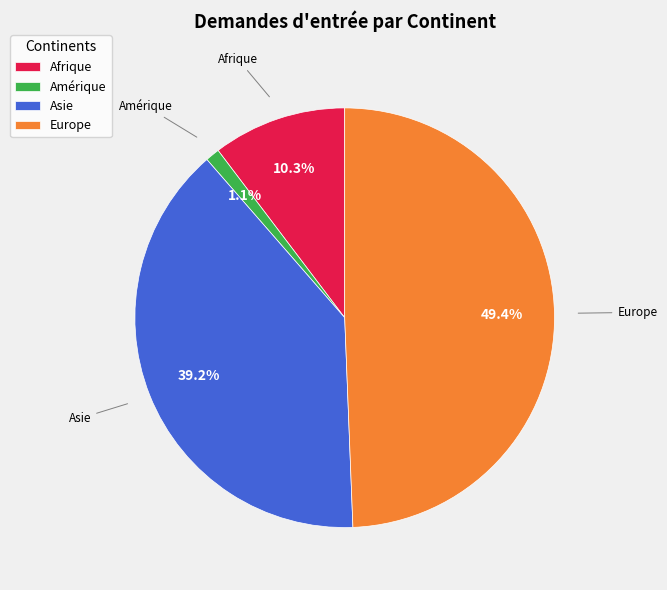

Is it true that Amérique is 1% of the pie?

True